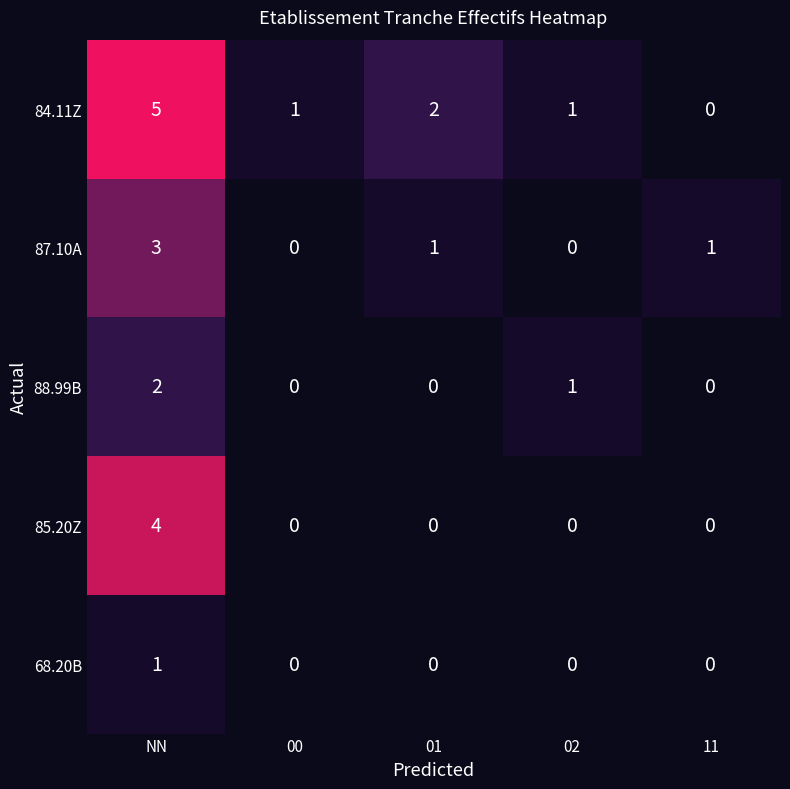

What is the difference between the highest and lowest values at NN?

4